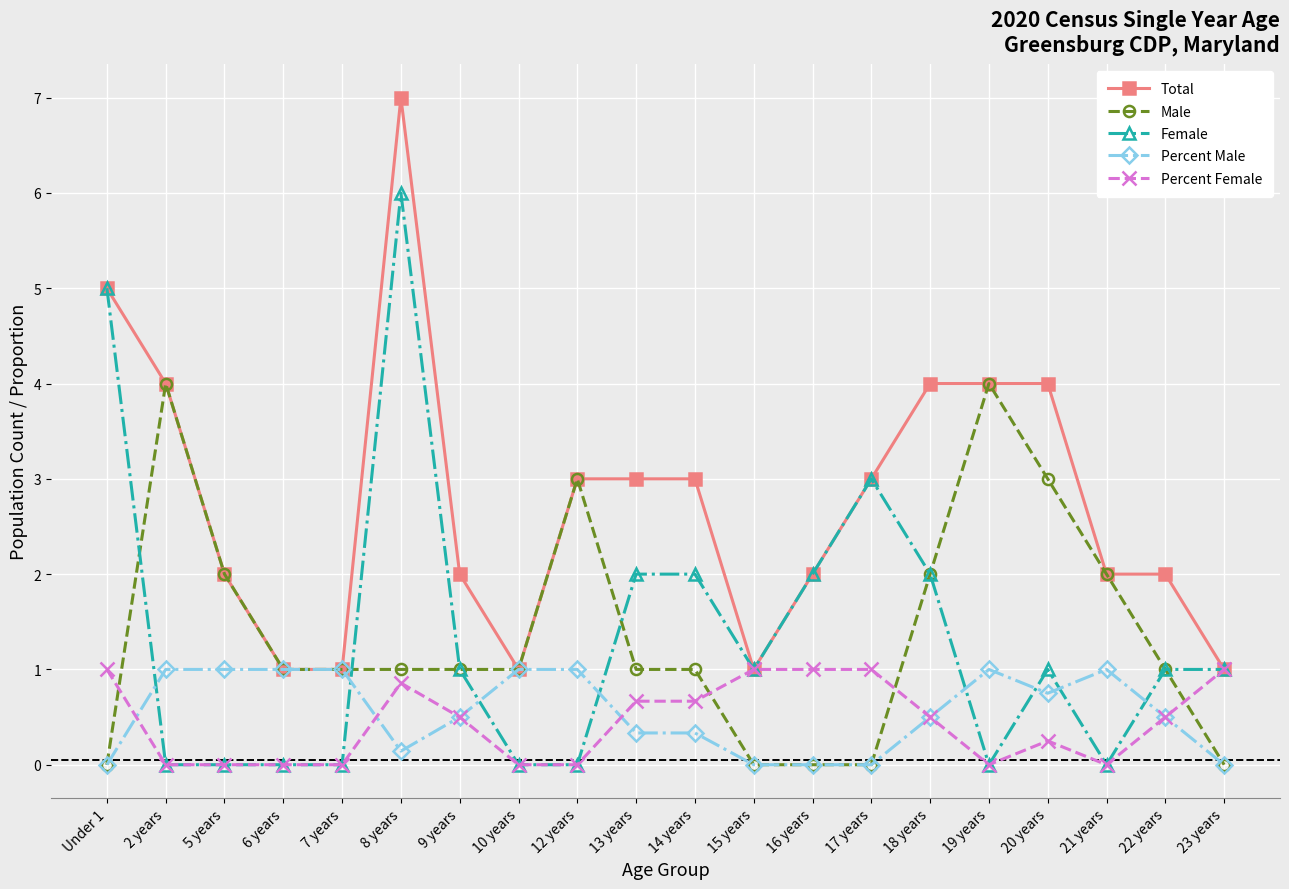

Count the number of data series in this chart.

5